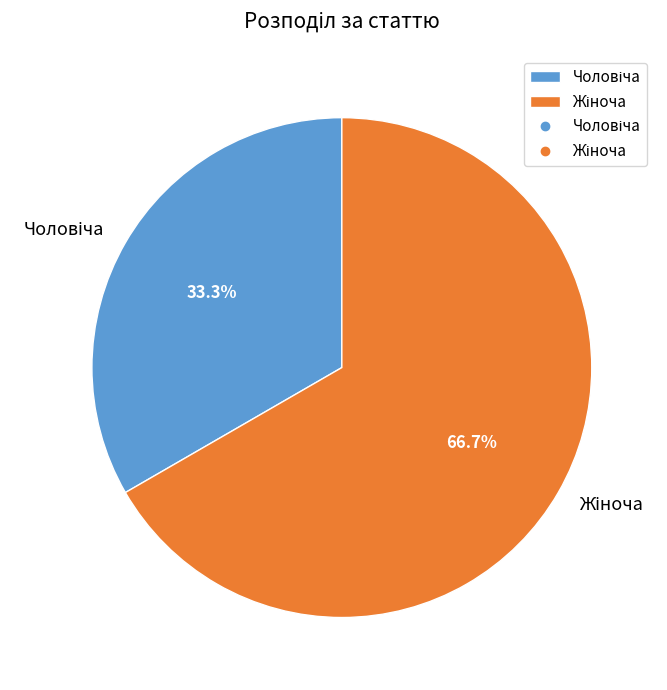

To the nearest percent, what is the difference between the Жіноча and Чоловіча slice percentages?

33%